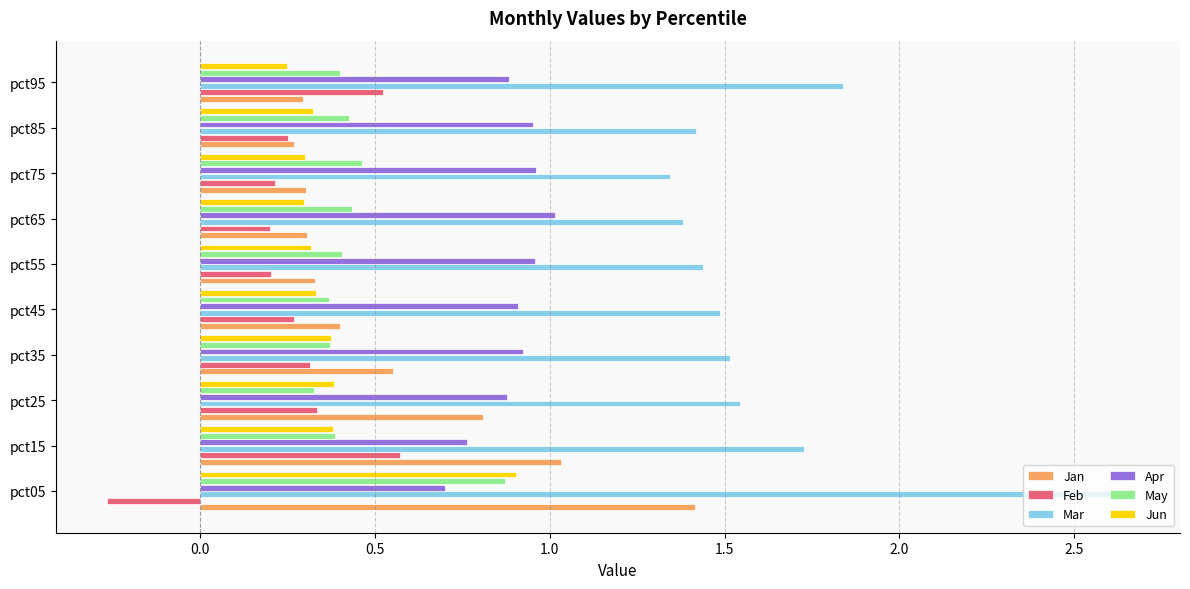

At which category does the chart reach its peak across all series?

pct05